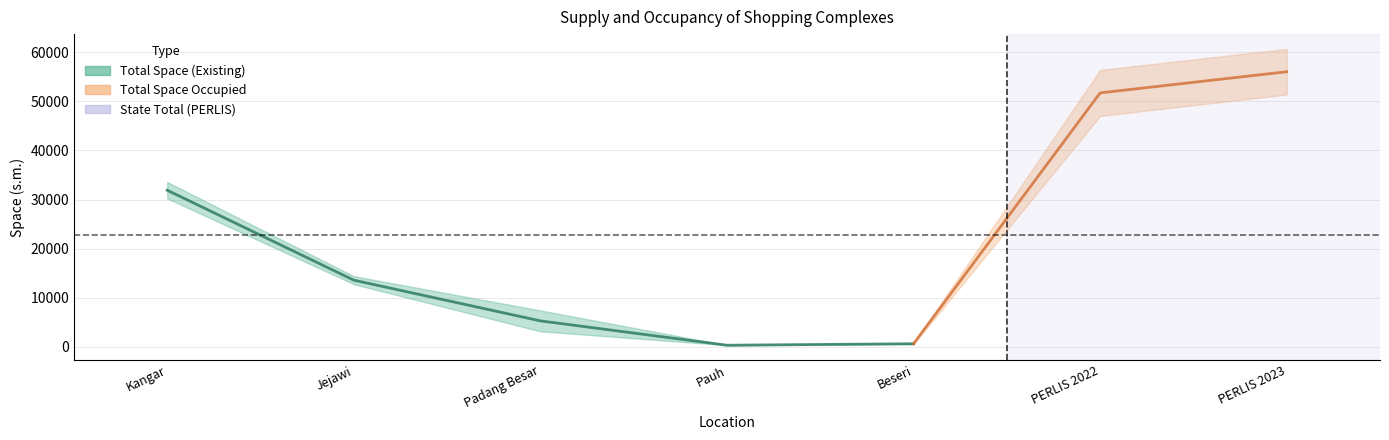

What is the value of the Total Space Occupied (s.m.) point at the 1st from the left?

30236